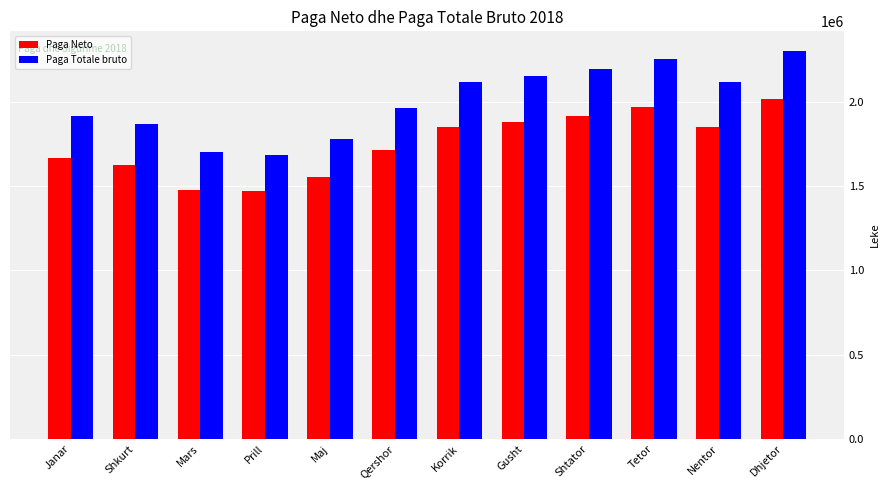

What is the average value of the Paga Neto series?

1750958.2